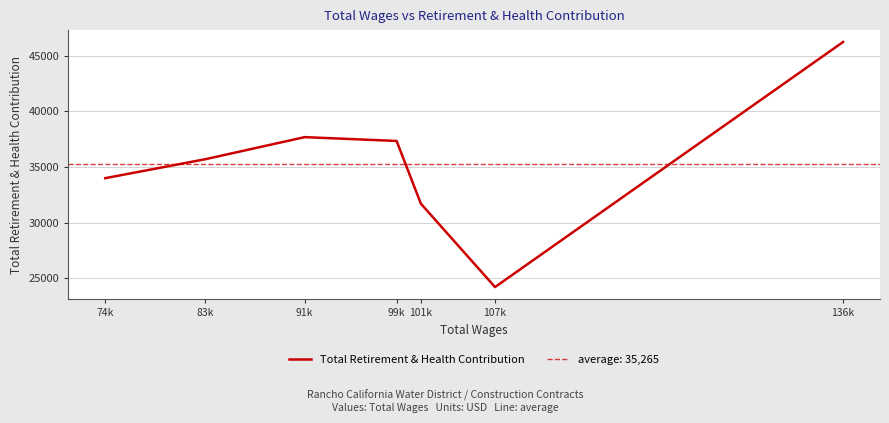

What is the change in value from 74k to 99k?

+3347